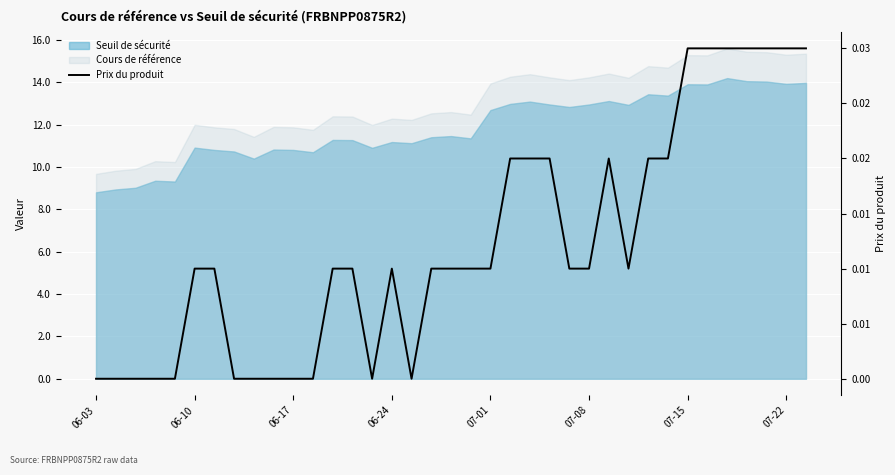

Between 11 and 18, which is larger?

18